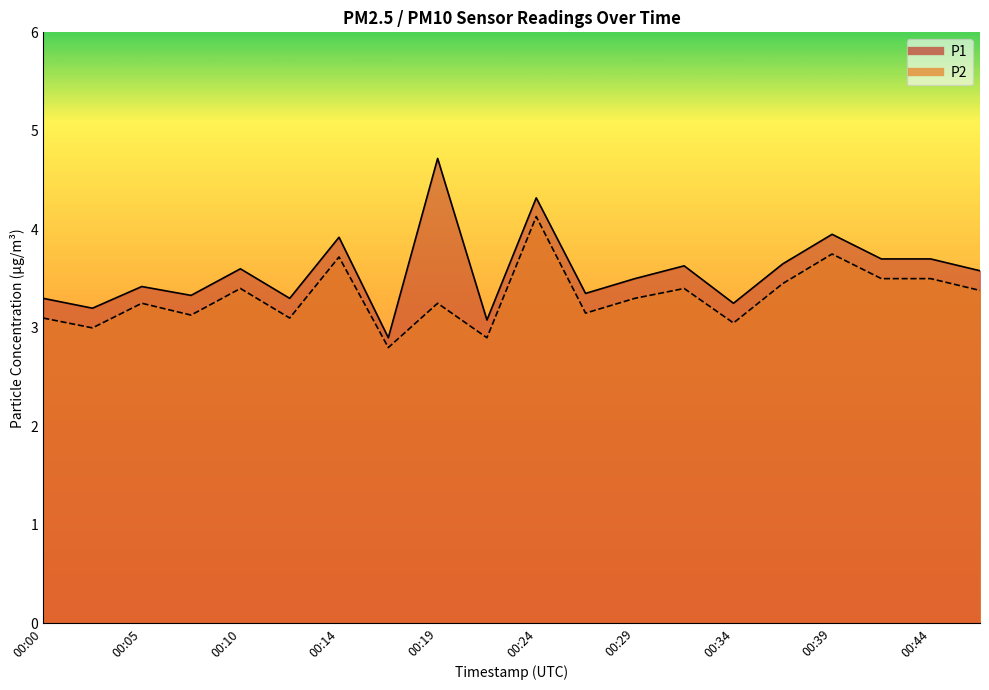

What is the smallest value displayed?

2.8